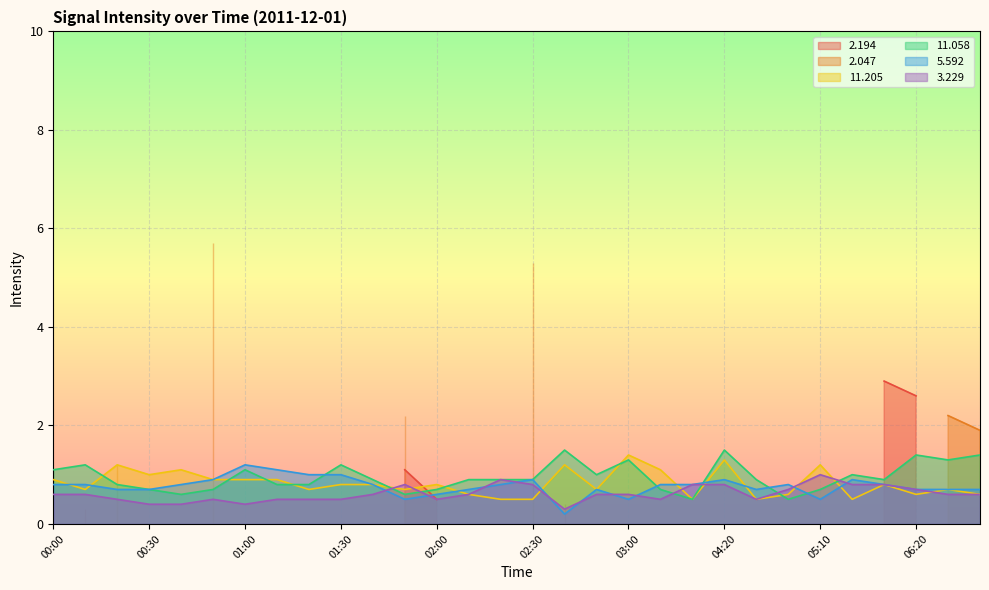

Does the chart display data point markers on the line(s)?

No